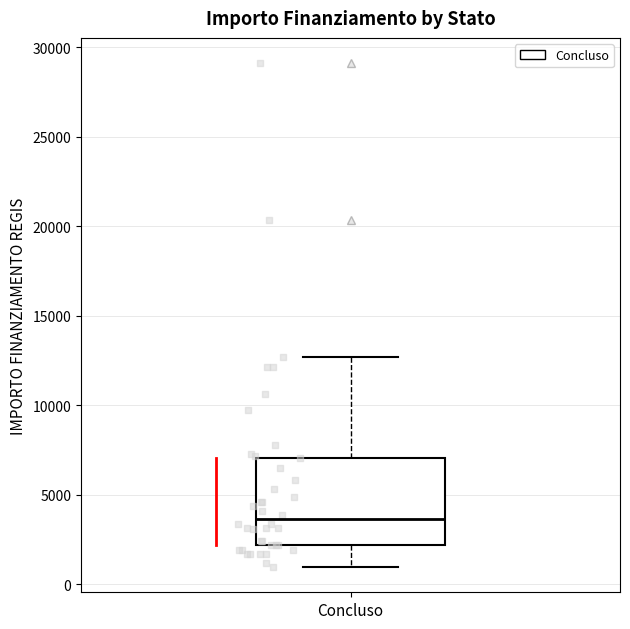

Read this box plot against the y-axis: the position of the median line, the range covered by the box, and the ends of both whiskers. The values are not printed on the chart, so give them approximately, as read against the axis.

median 3500, box 2000 to 7000, whiskers 1000 to 12500